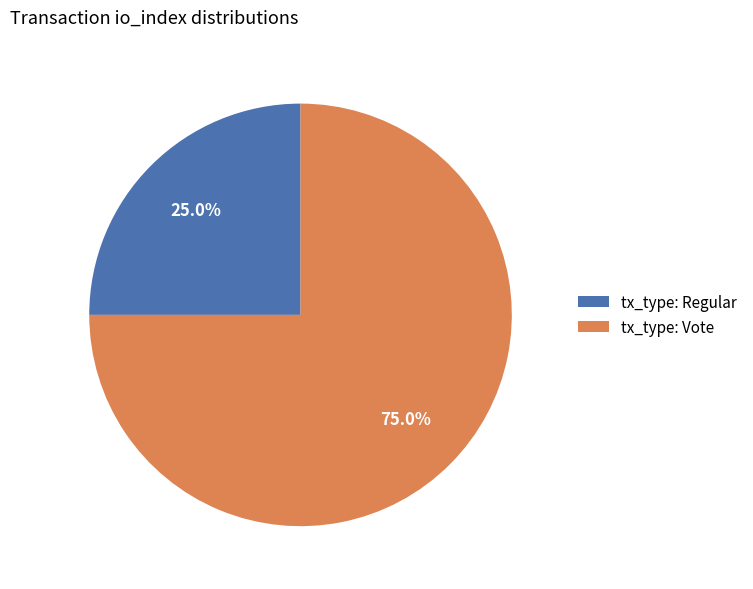

To the nearest percent, what is the combined percentage of tx_type: Vote and tx_type: Regular?

100%